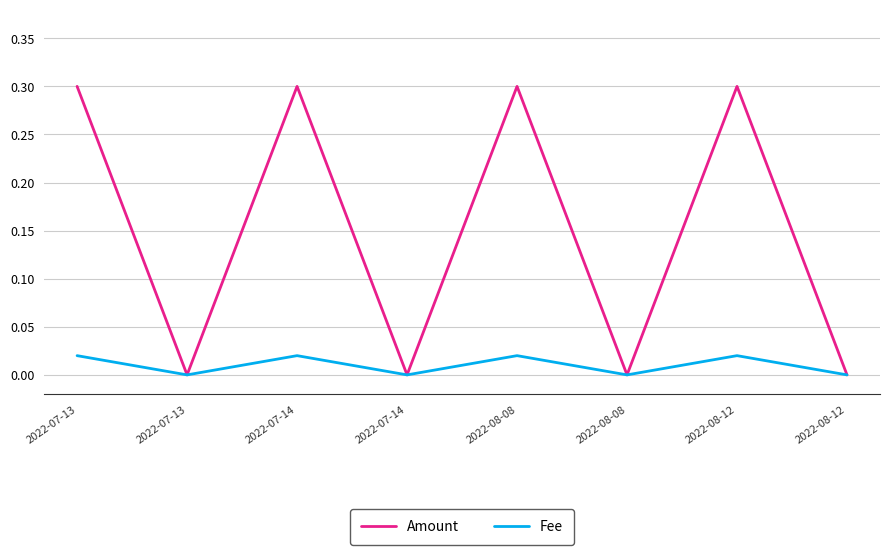

Reading right to left, what are all the values shown in this chart?

Amount: 2022-08-12=0.0	2022-08-12=0.3	2022-08-08=0.0	2022-08-08=0.3	2022-07-14=0.0	2022-07-14=0.3	2022-07-13=0.0	2022-07-13=0.3
Fee: 2022-08-12=0.0	2022-08-12=0.0	2022-08-08=0.0	2022-08-08=0.0	2022-07-14=0.0	2022-07-14=0.0	2022-07-13=0.0	2022-07-13=0.0